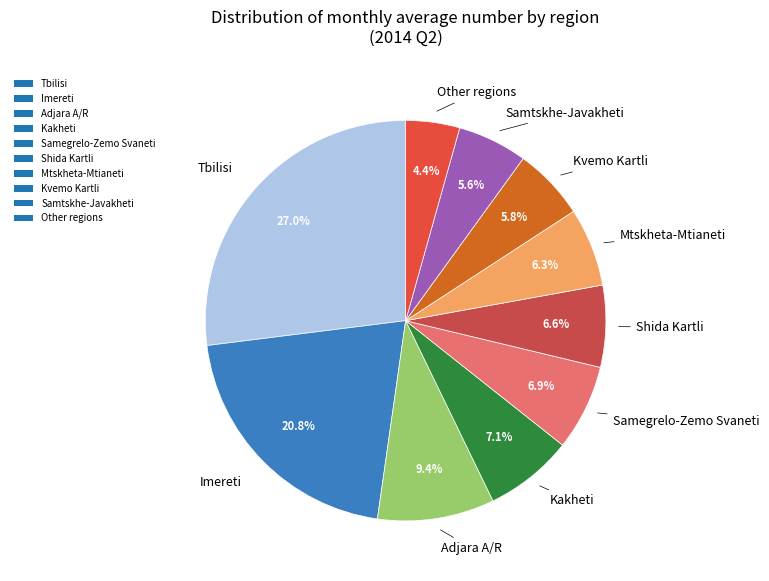

Which slice is the smallest?

Other regions